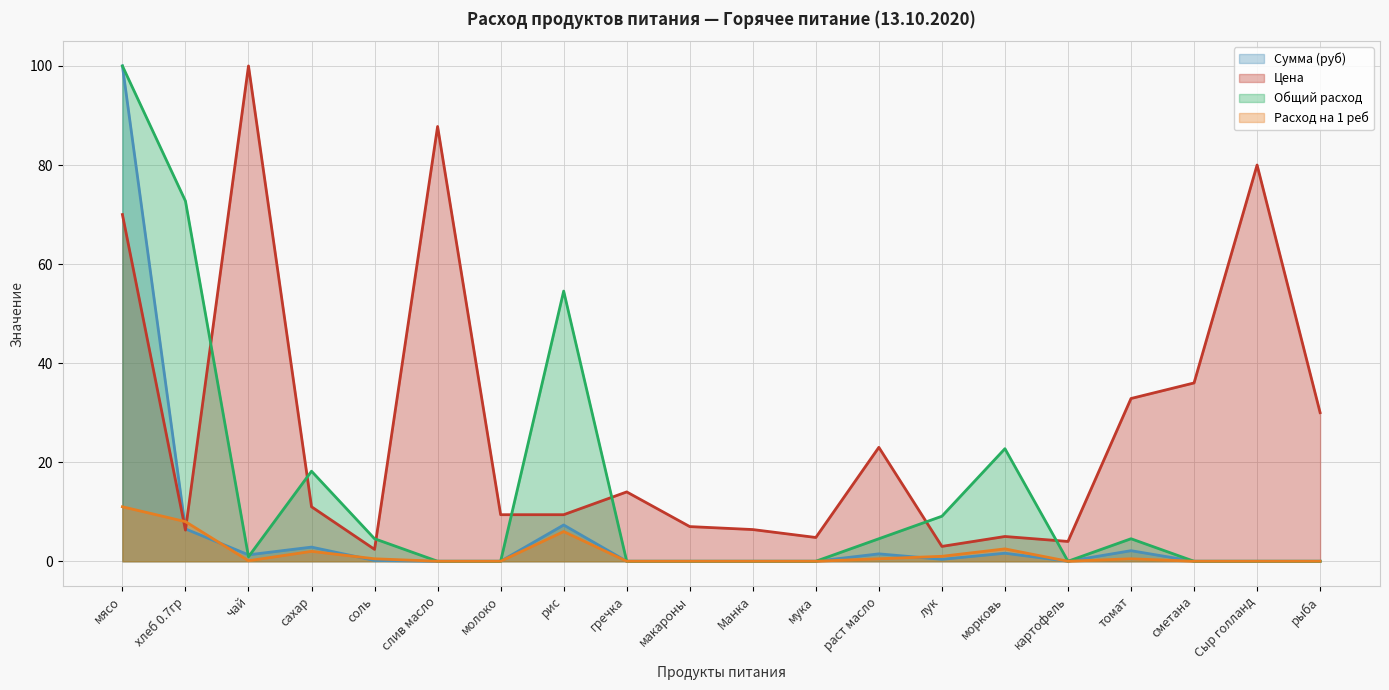

Reading left to right, what are all the values shown in this chart?

Сумма (руб): мясо=100.0	хлеб 0.7гр=6.5	чай=1.3	сахар=2.9	соль=0.2	слив масло=0.0	молоко=0.0	рис=7.3	гречка=0.0	макароны=0.0	Манка=0.0	мука=0.0	раст масло=1.5	лук=0.4	морковь=1.6	картофель=0.0	томат=2.1	сметана=0.0	Сыр голланд=0.0	рыба=0.0
Цена: мясо=70.0	хлеб 0.7гр=6.3	чай=100.0	сахар=11.0	соль=2.4	слив масло=87.8	молоко=9.4	рис=9.4	гречка=14.0	макароны=7.0	Манка=6.4	мука=4.8	раст масло=23.0	лук=3.0	морковь=5.0	картофель=4.0	томат=32.9	сметана=36.0	Сыр голланд=80.0	рыба=30.0
Общий расход: мясо=100.0	хлеб 0.7гр=72.7	чай=0.9	сахар=18.2	соль=4.5	слив масло=0.0	молоко=0.0	рис=54.5	гречка=0.0	макароны=0.0	Манка=0.0	мука=0.0	раст масло=4.5	лук=9.1	морковь=22.7	картофель=0.0	томат=4.5	сметана=0.0	Сыр голланд=0.0	рыба=0.0
Расход на 1 реб: мясо=11.0	хлеб 0.7гр=8.0	чай=0.1	сахар=2.0	соль=0.5	слив масло=0.0	молоко=0.0	рис=6.0	гречка=0.0	макароны=0.0	Манка=0.0	мука=0.0	раст масло=0.5	лук=1.0	морковь=2.5	картофель=0.0	томат=0.5	сметана=0.0	Сыр голланд=0.0	рыба=0.0